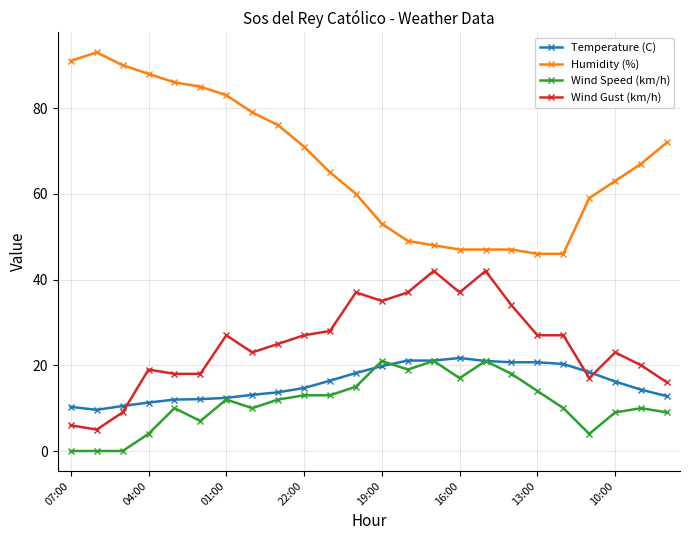

What is the highest value of the Wind Gust (km/h) series?

42.0